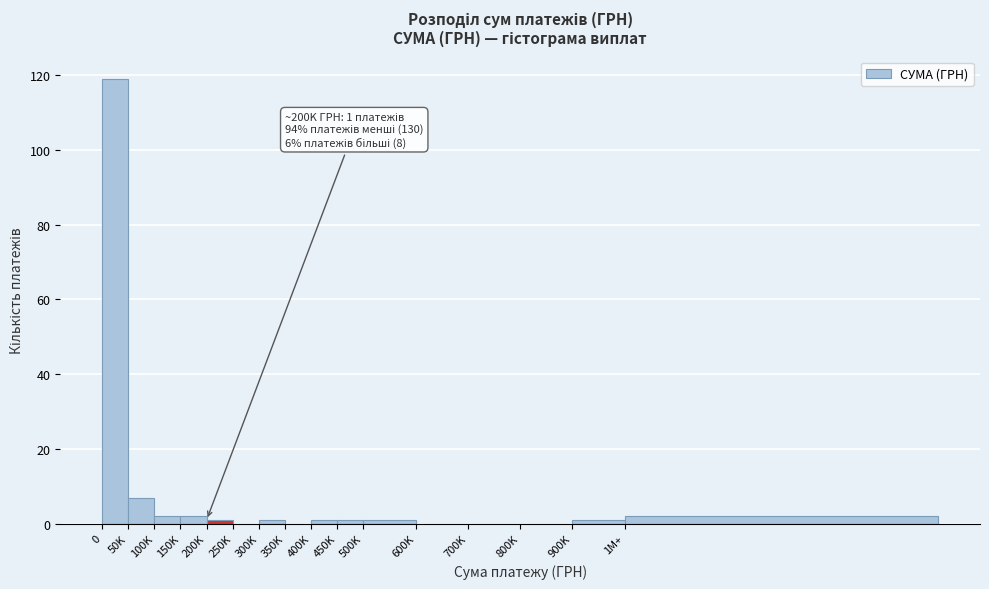

Reading left to right, transcribe all the data shown in this chart.

0=119	50K=7	100K=2	150K=2	200K=1	250K=0	300K=1	350K=0	400K=1	450K=1	500K=1	600K=0	700K=0	800K=0	900K=1	1M+=2